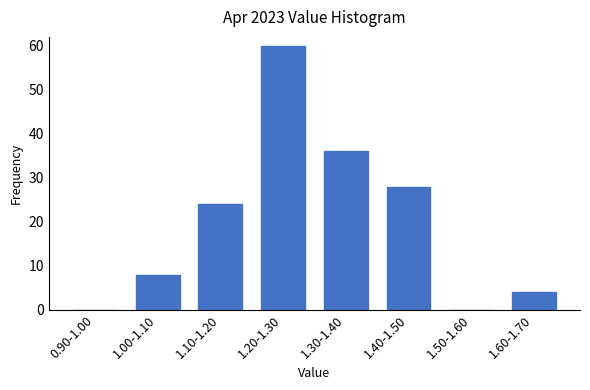

Reading left to right, list all the values displayed in this chart.

0.90-1.00=0	1.00-1.10=8	1.10-1.20=24	1.20-1.30=60	1.30-1.40=36	1.40-1.50=28	1.50-1.60=0	1.60-1.70=4